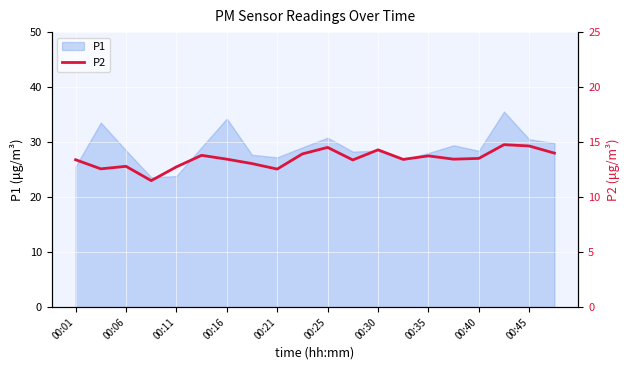

The P1 series shows 17.1 at 00:06. True or false?

False